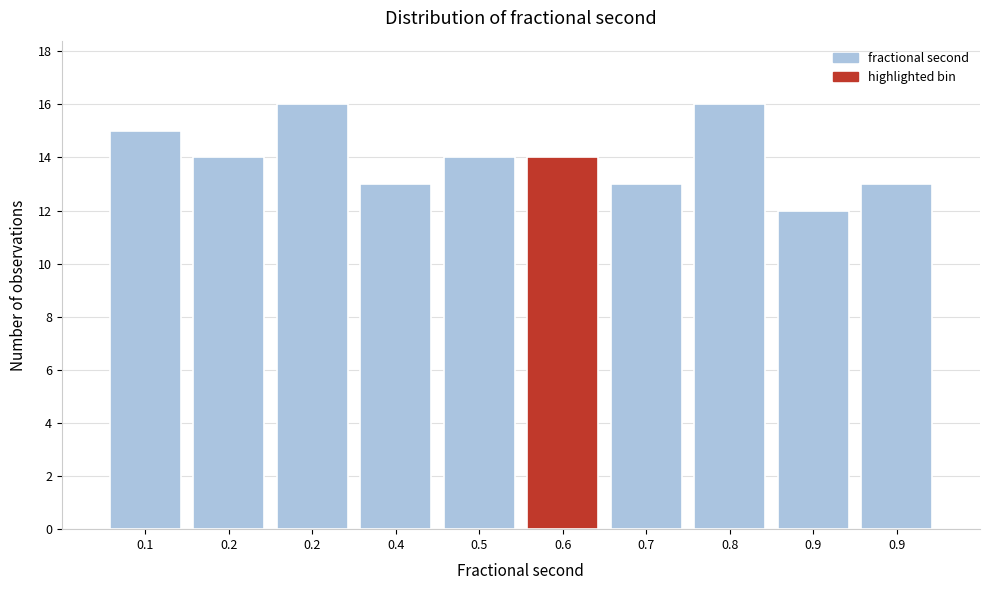

How many bars are there in total?

10